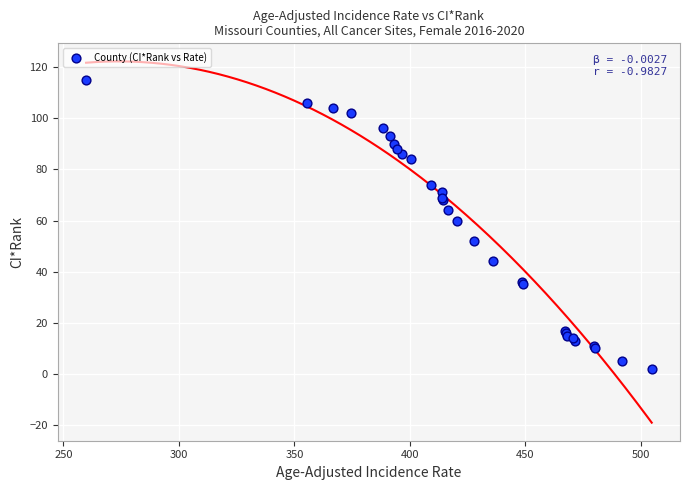

What Y value in the scatter plot is closest to 58?

60